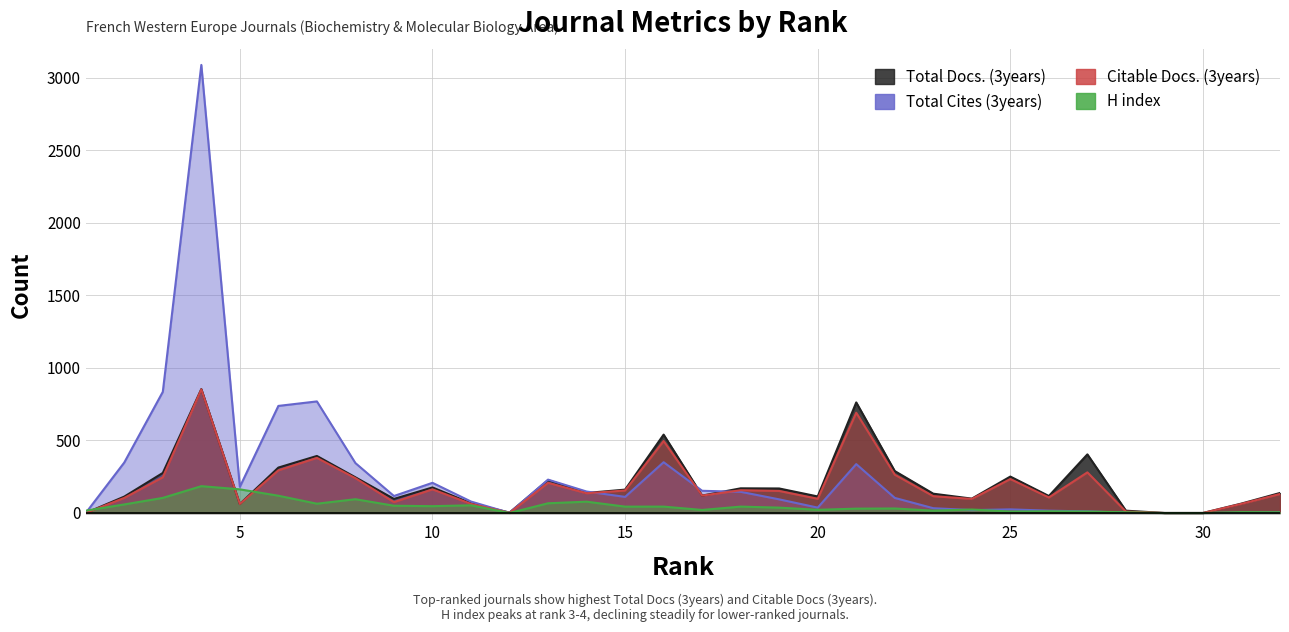

What is the sum of all Citable Docs. (3years) values?

5995